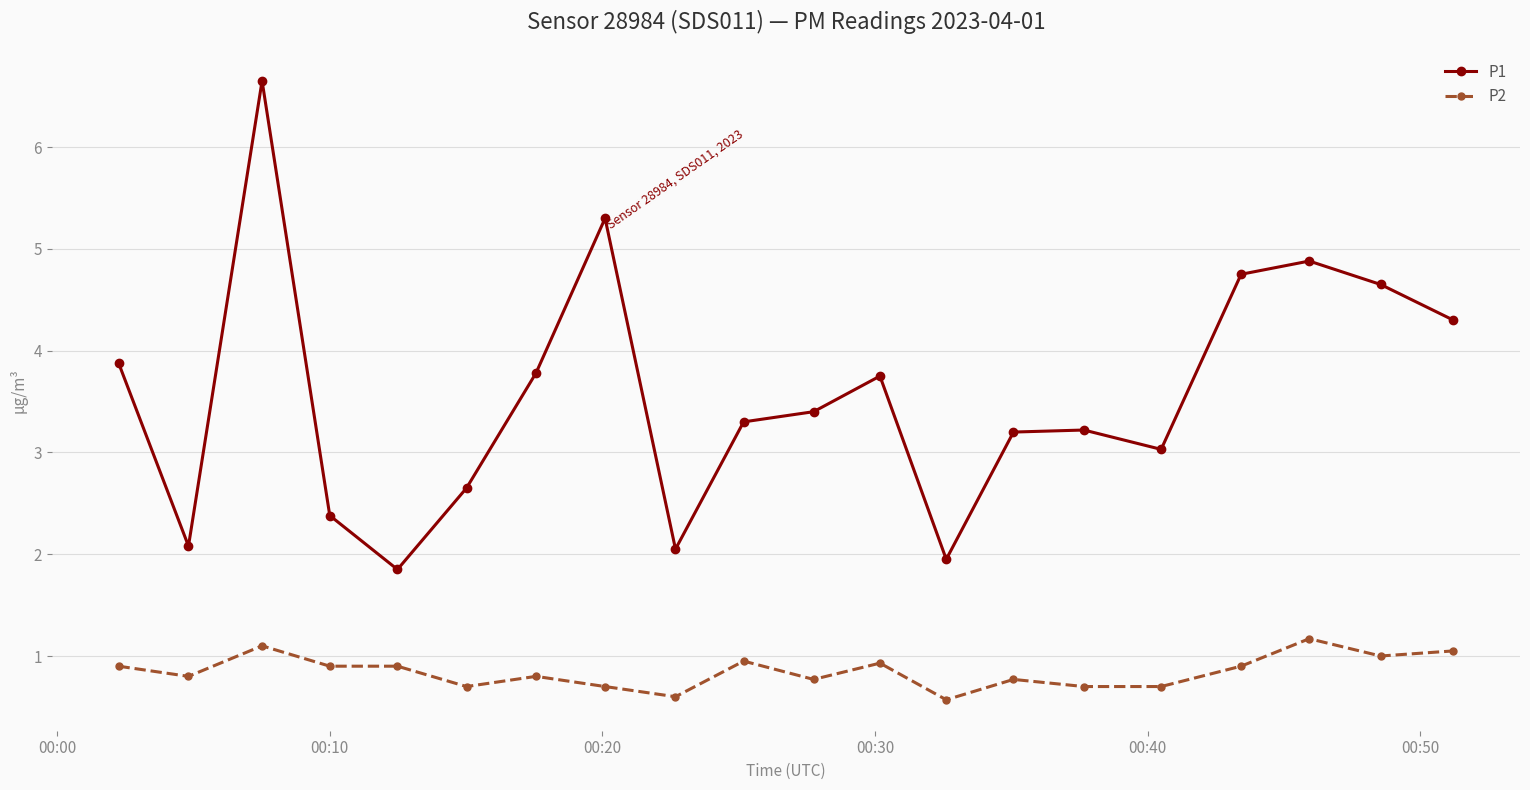

Which series has the largest total across all categories?

P1